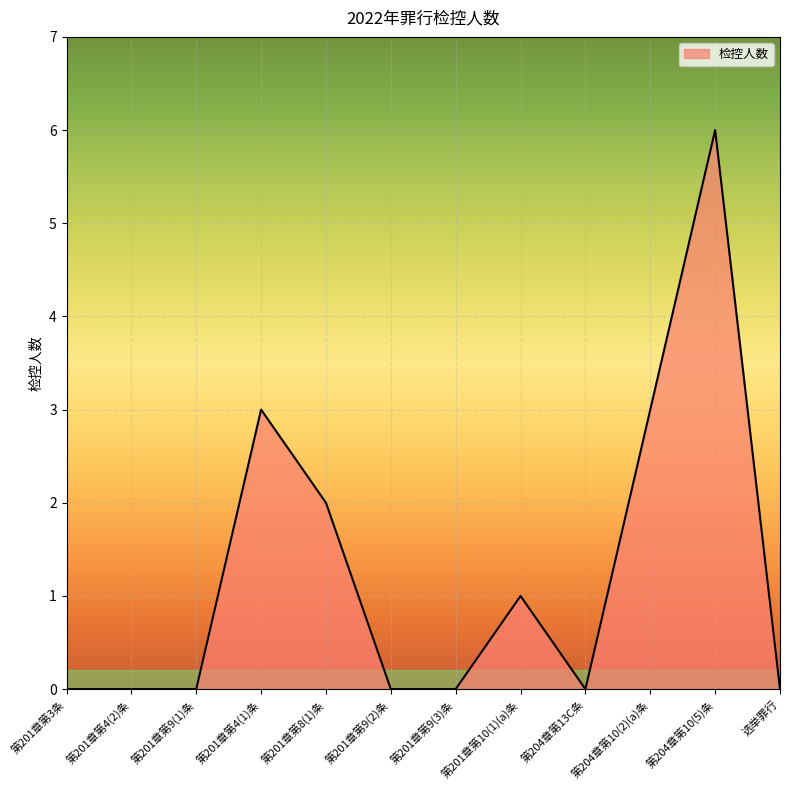

Which label corresponds to the largest value in the chart?

第204章第10(5)条